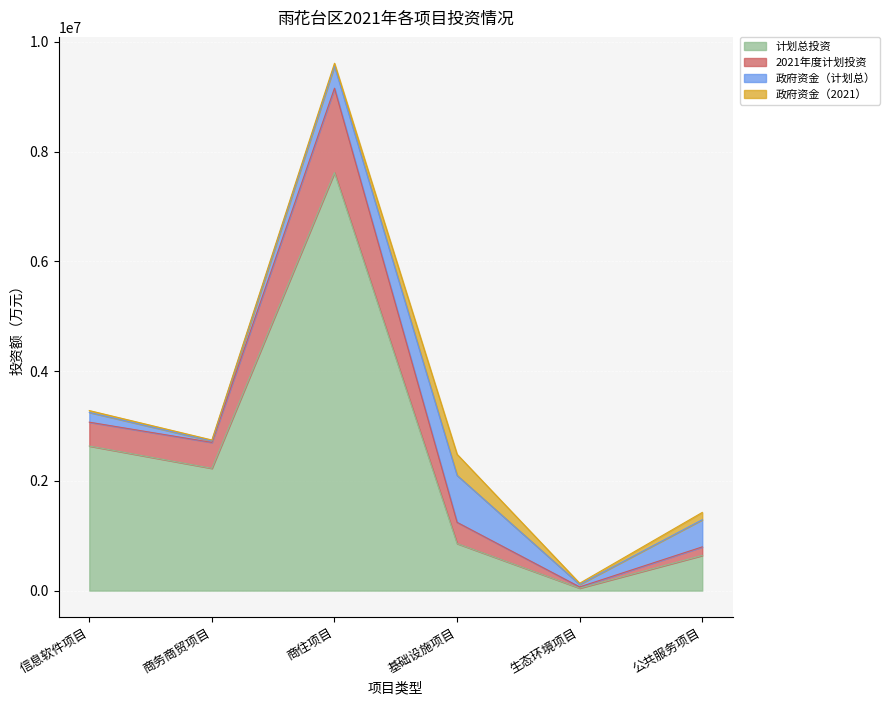

At which label does 计划总投资 reach its peak?

商住项目